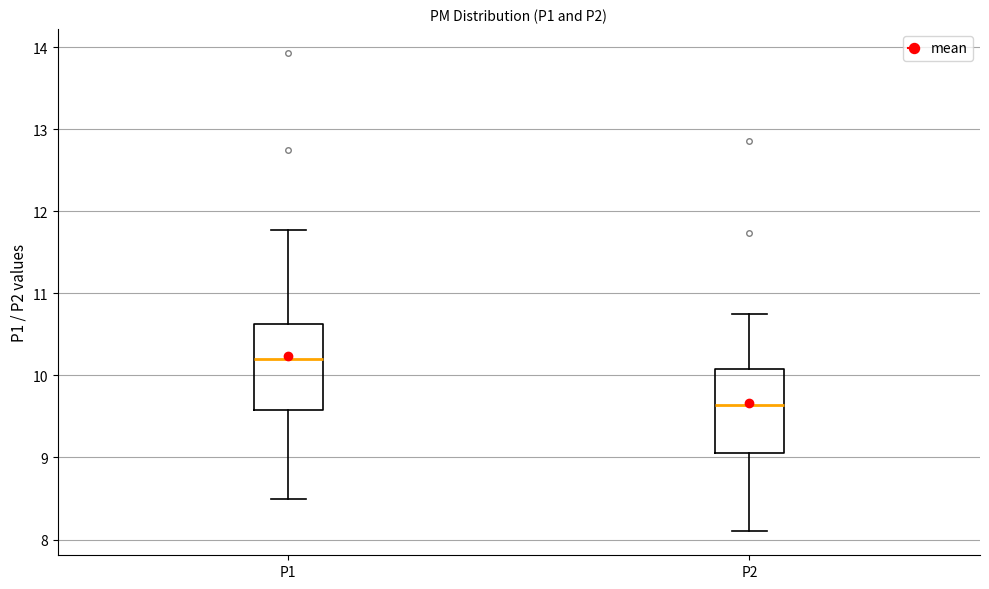

Reading left to right, transcribe this box plot: for each box, give where its median line is, the range the box spans, and where its two whiskers end, as read against the y-axis. The values are not printed on the chart, so give them approximately, as read against the axis.

P1: median 10.2, box 9.6 to 10.6, whiskers 8.5 to 11.8
P2: median 9.6, box 9.1 to 10.1, whiskers 8.1 to 10.8